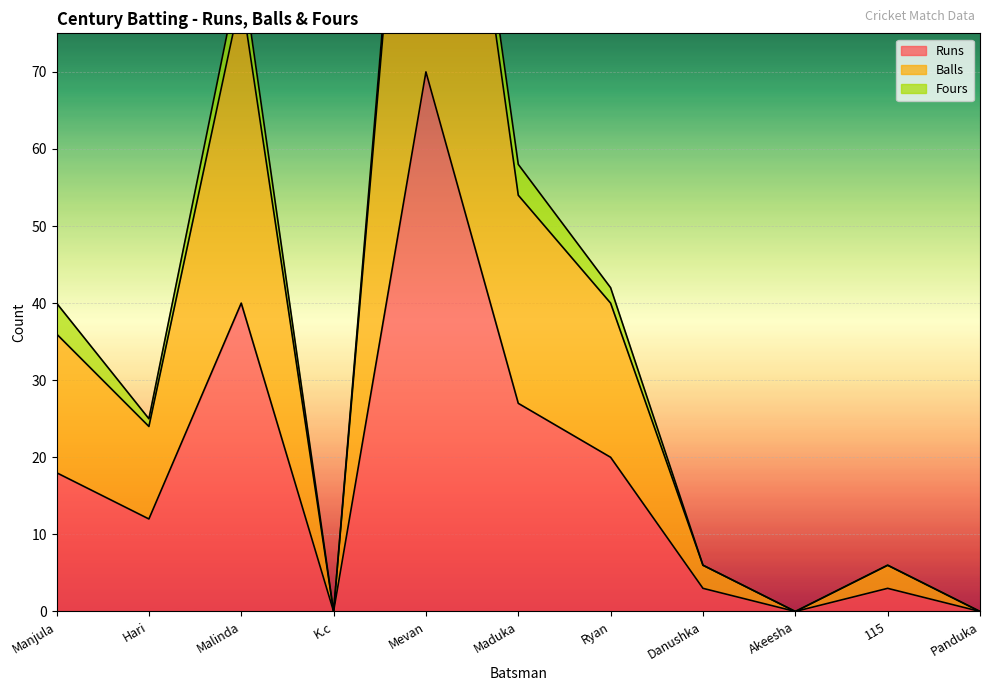

Is it true that Balls equals 54 at Maduka?

True